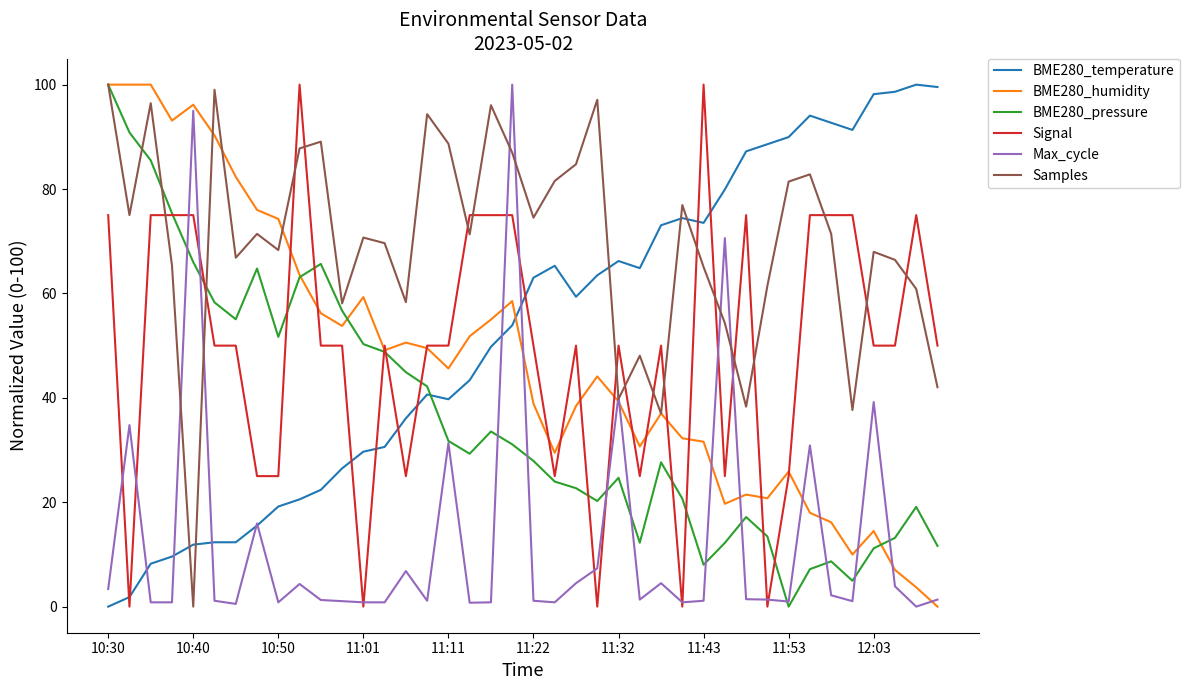

Which series has the largest total across all categories?

Samples